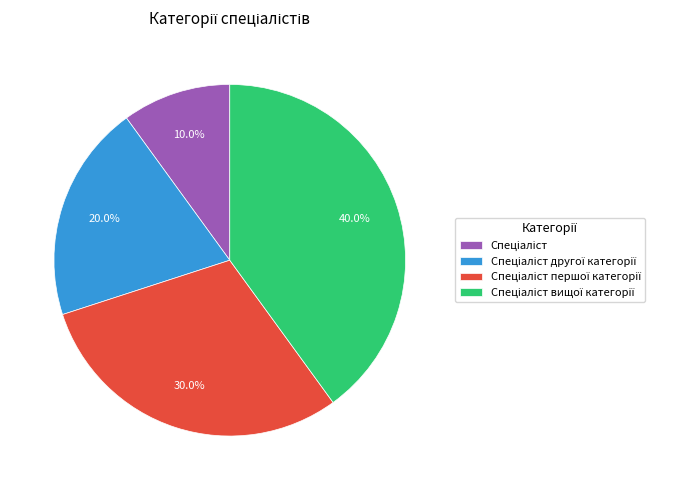

To the nearest percent, what is the average slice percentage?

25%